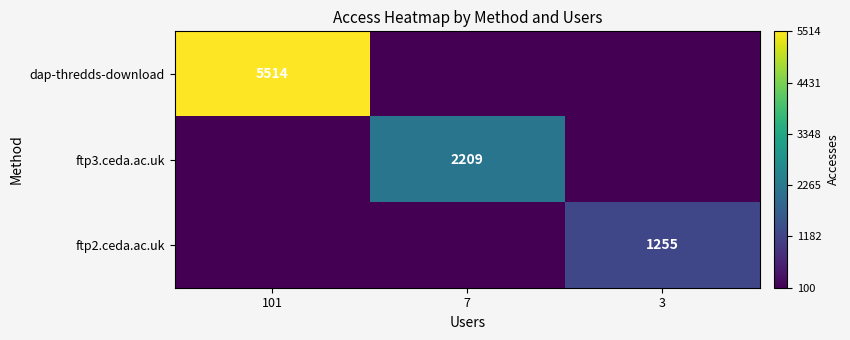

True or false: ftp3.ceda.ac.uk has a value of 1048 at 7.

False